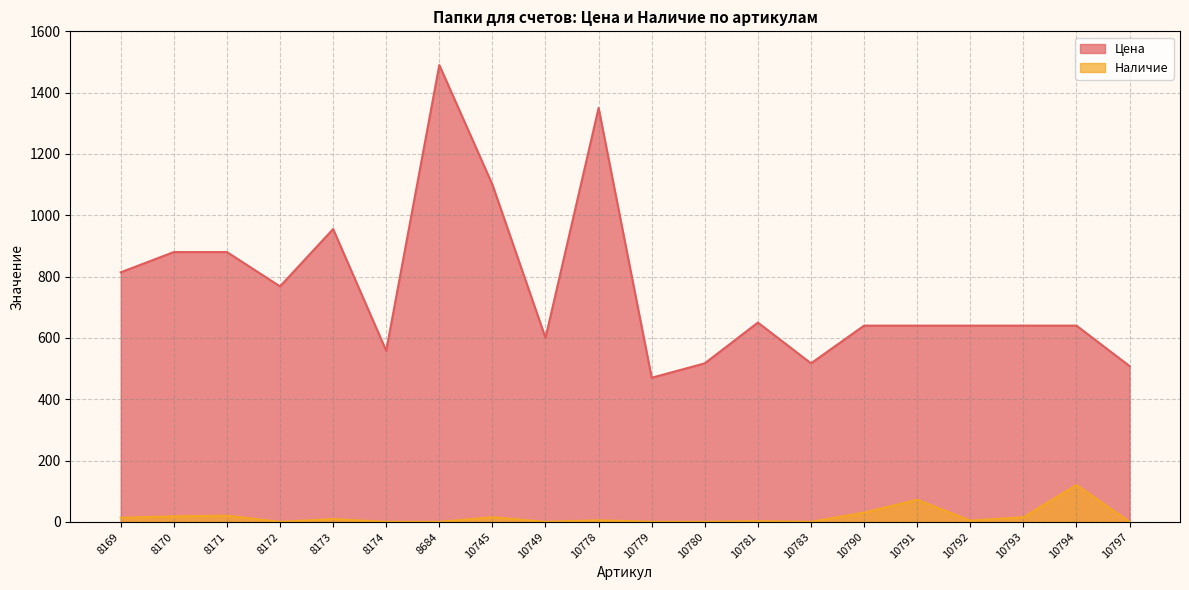

True or false: Цена has more than 2 interior local peaks.

True